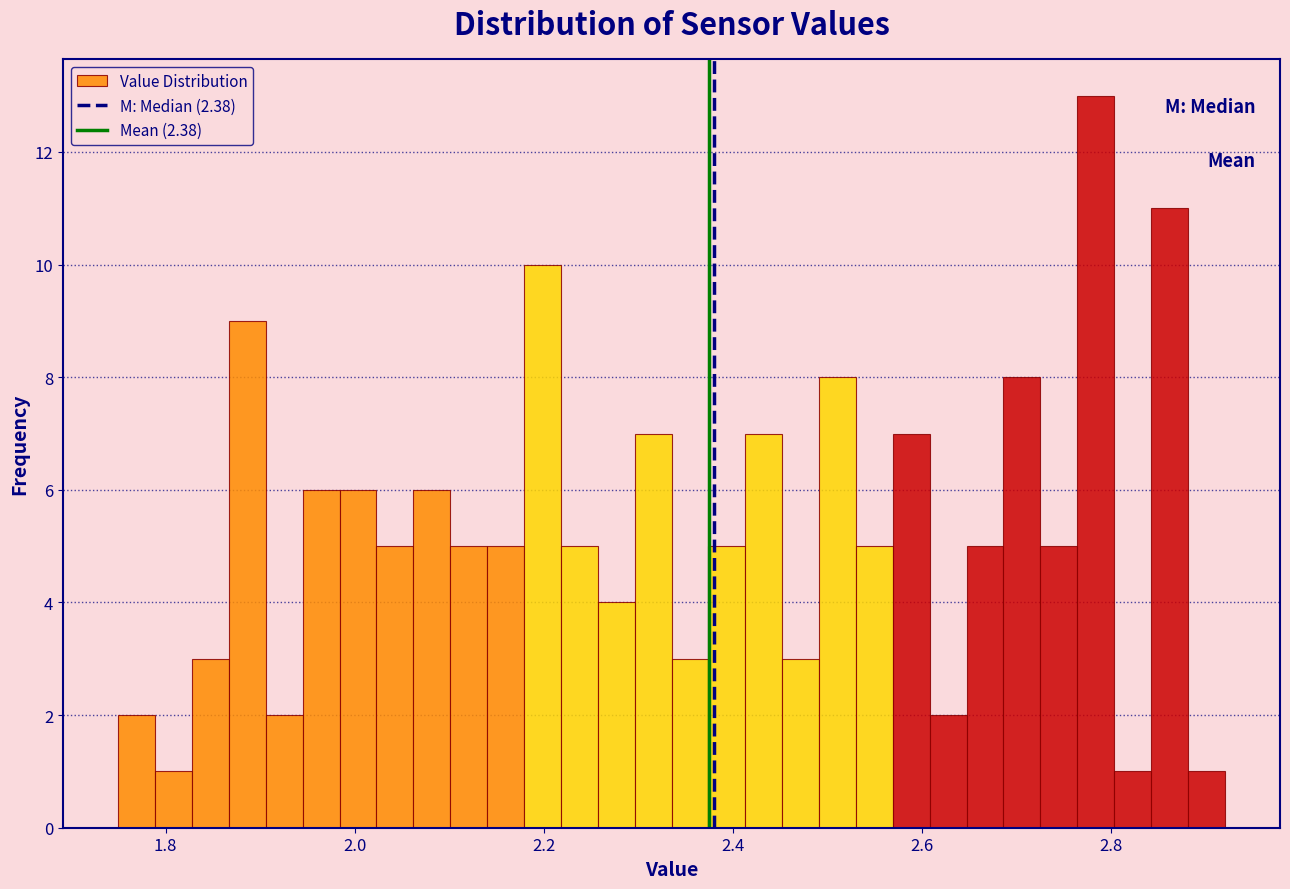

Read against the x-axis, roughly where is the centre of the tallest bar?

2.78